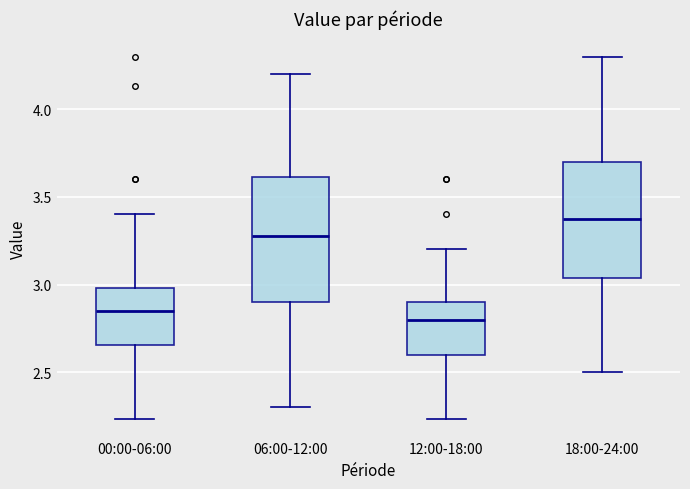

Where is the upper edge of the box for 18:00-24:00 on the y-axis? The values are not printed on the chart, so give them approximately, as read against the axis.

3.70